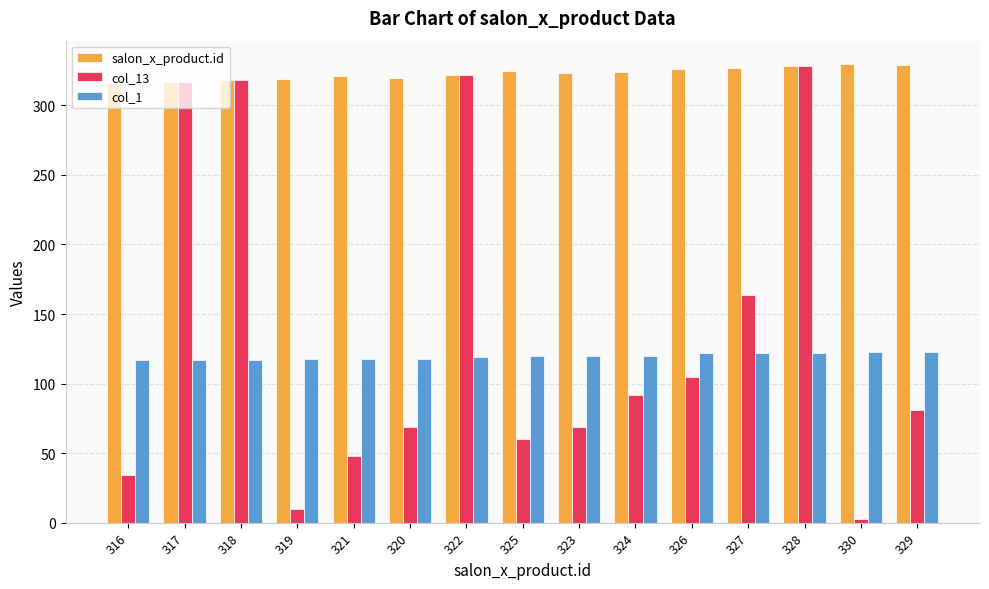

Are the bars horizontal?

No